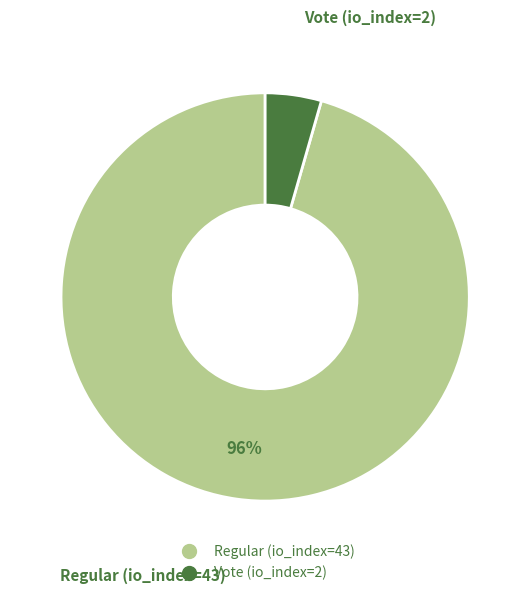

To the nearest percent, what is the combined percentage of Regular (io_index=43) and Vote (io_index=2)?

100%